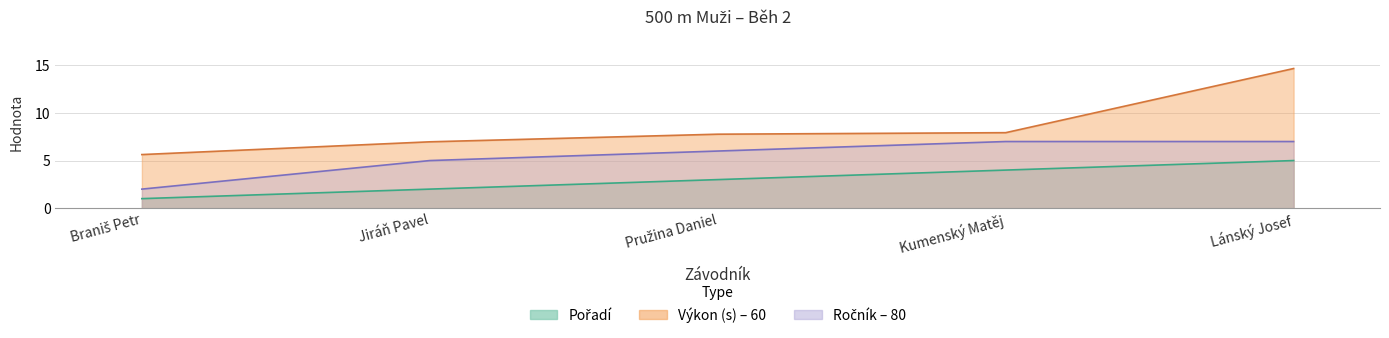

How many values are between 2 and 4?

3